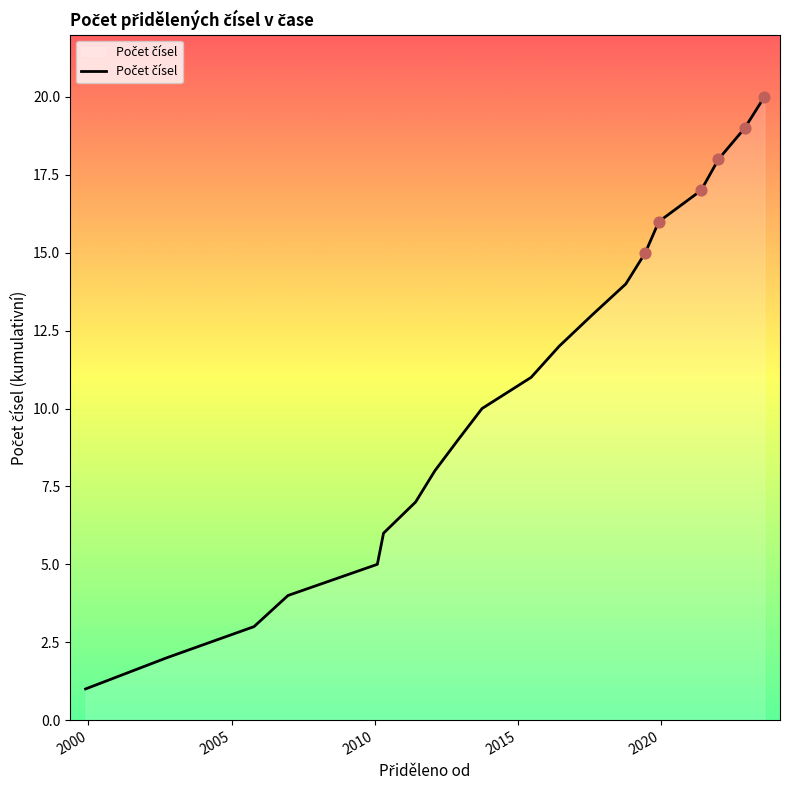

What is the greatest value displayed?

20